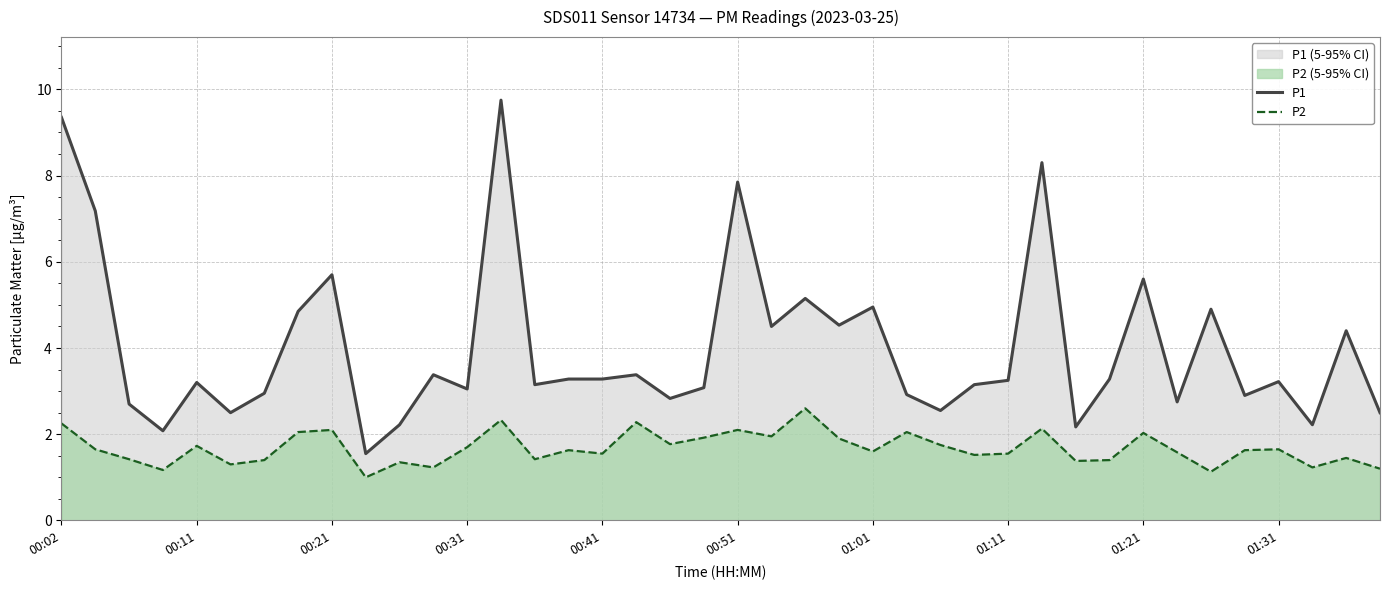

What is the sum of all P2 values?

67.1